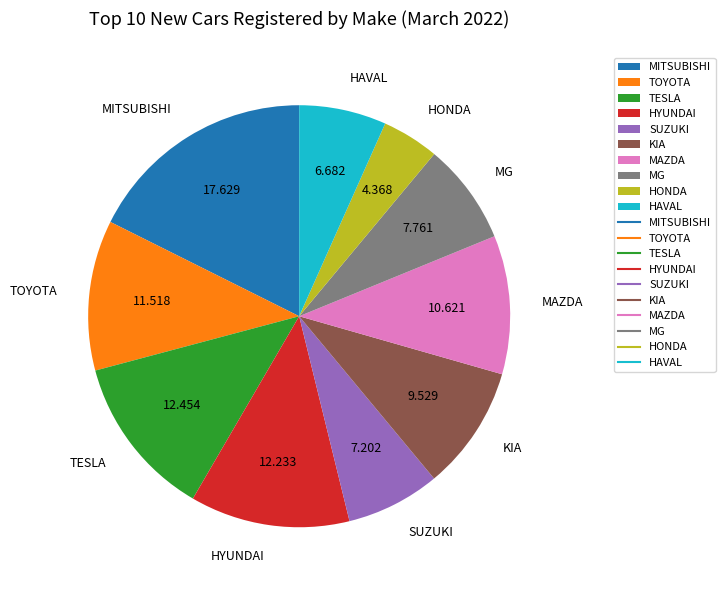

Combined, do HYUNDAI and HONDA account for over 50%?

No